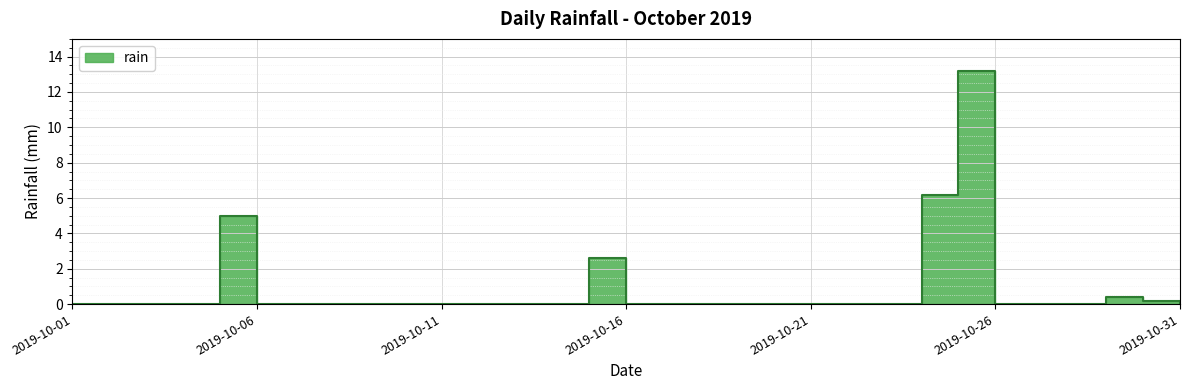

Which category has the highest value across all series?

2019-10-25